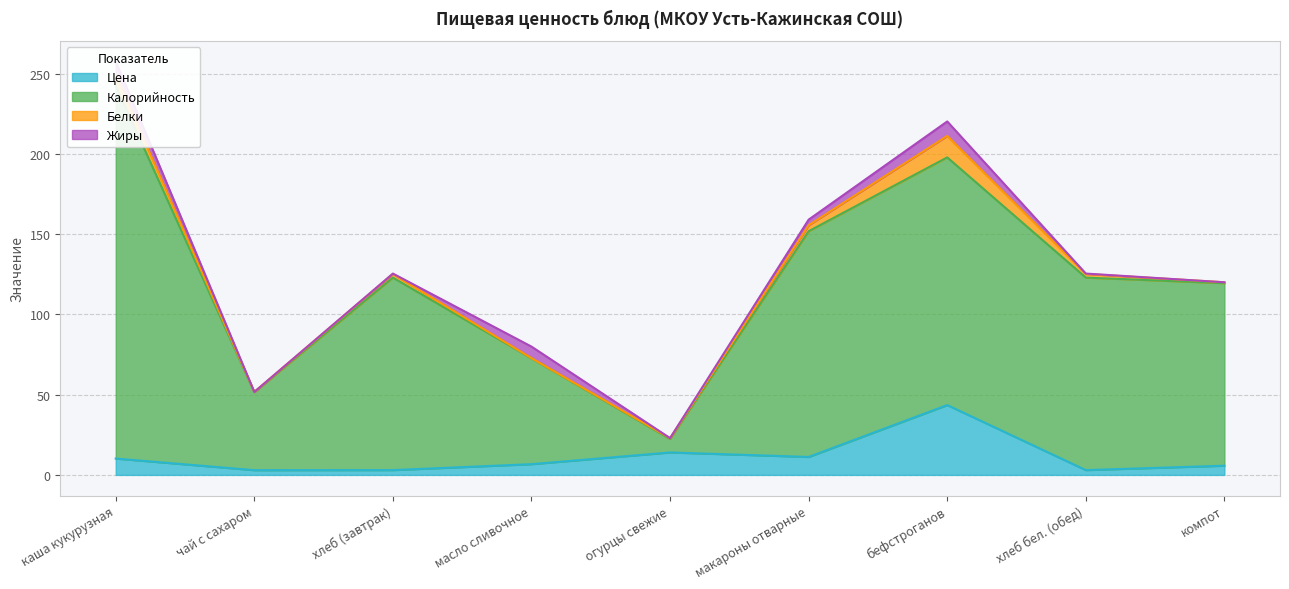

Where is the first local maximum for Цена?

огурцы свежие